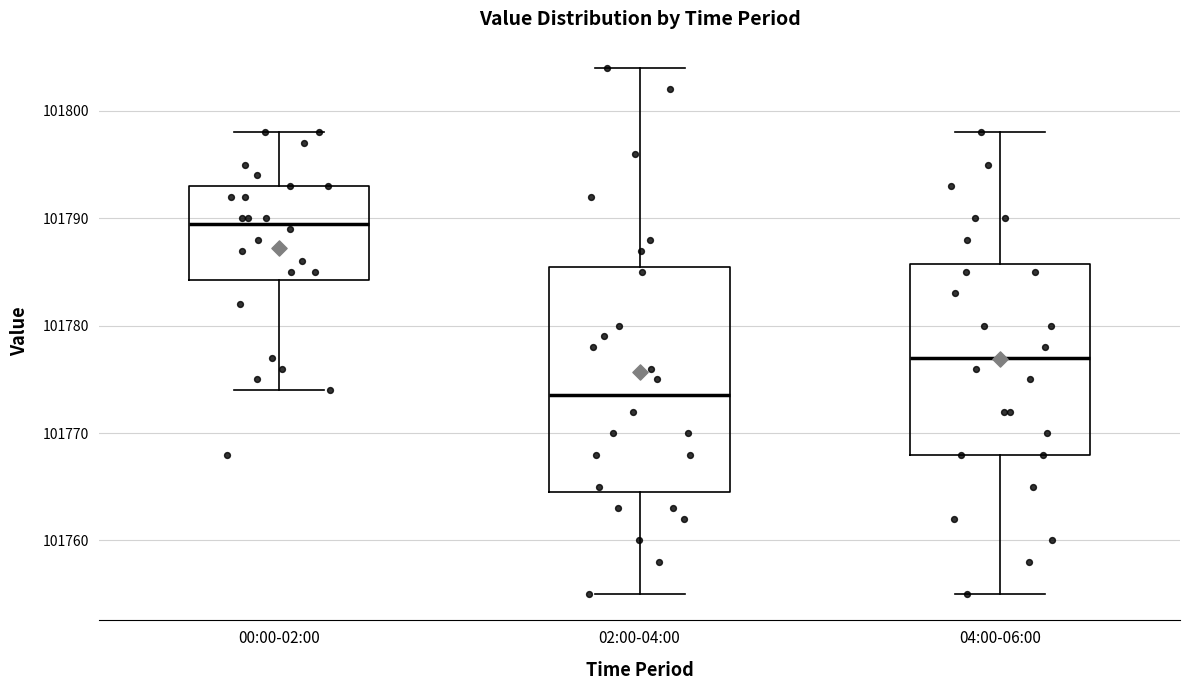

Where is the upper edge of the box for 04:00-06:00 on the y-axis? The values are not printed on the chart, so give them approximately, as read against the axis.

101786